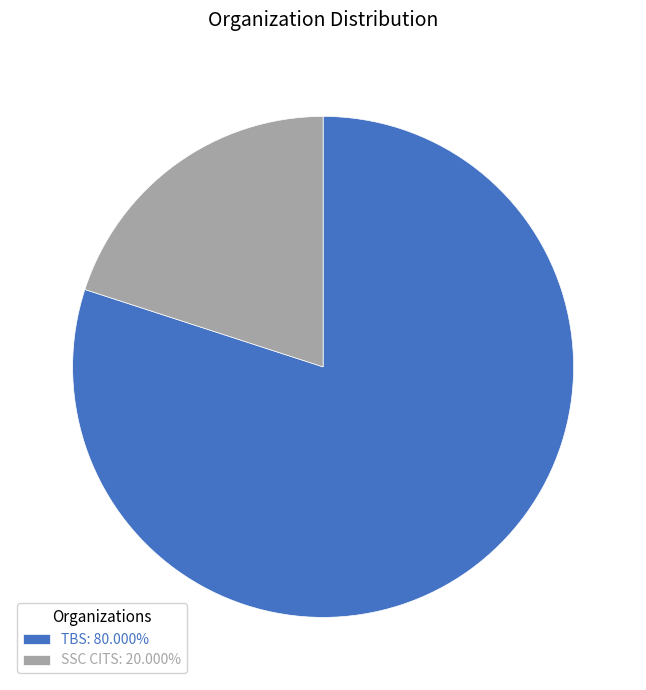

Does SSC CITS: 20.000% account for over 50% of the chart?

No